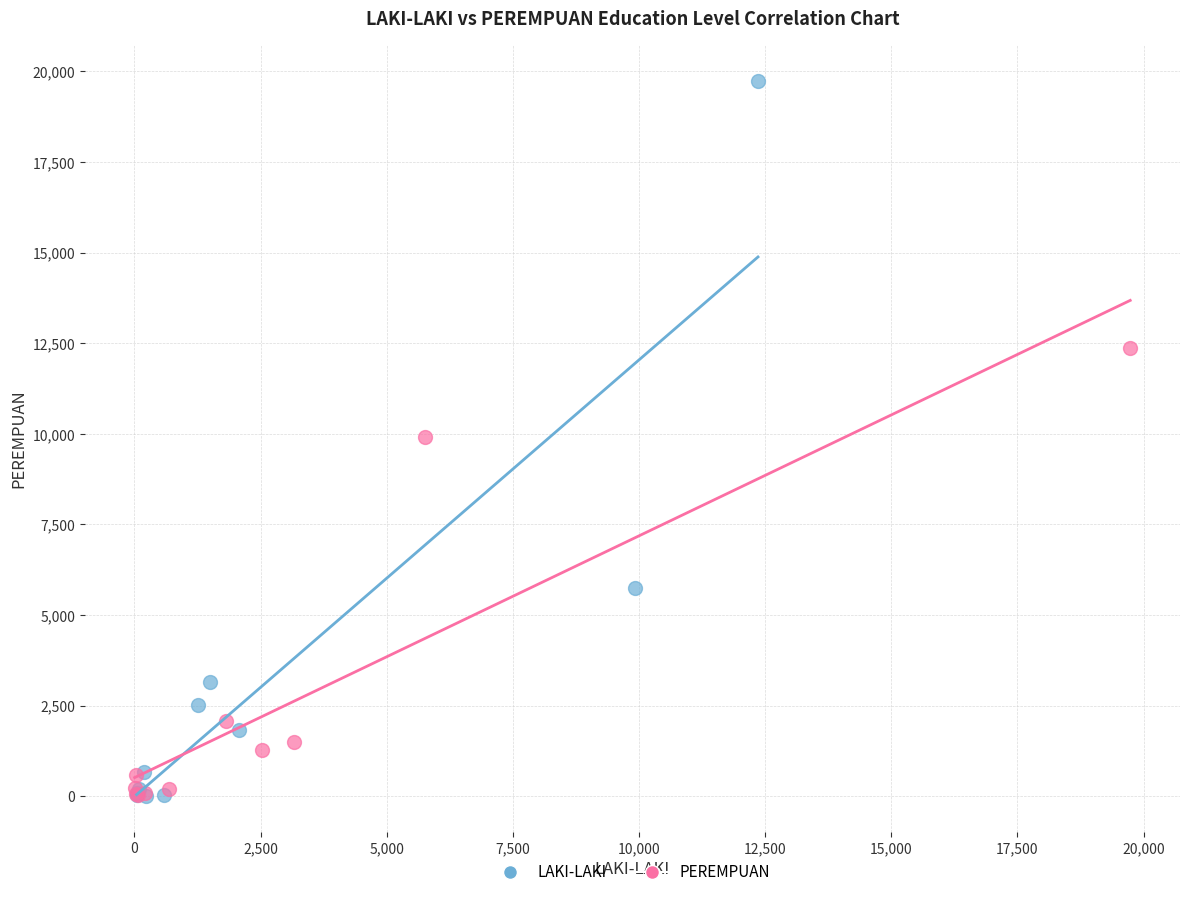

Which series has the largest Y range (max minus min)?

LAKI-LAKI